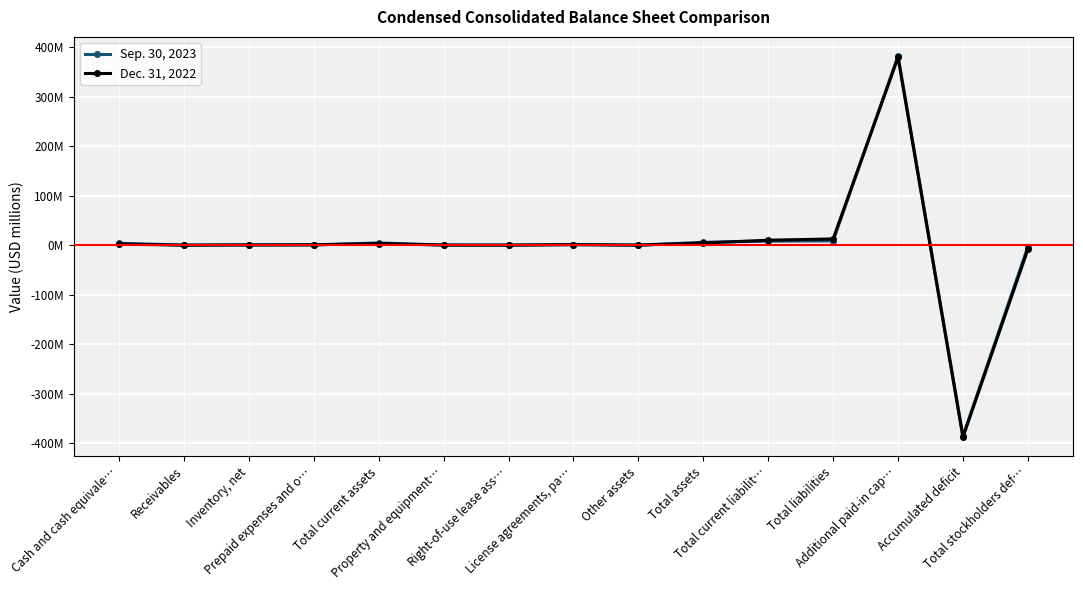

What is the difference between the maximum and minimum values in the Dec. 31, 2022 series?

767.3